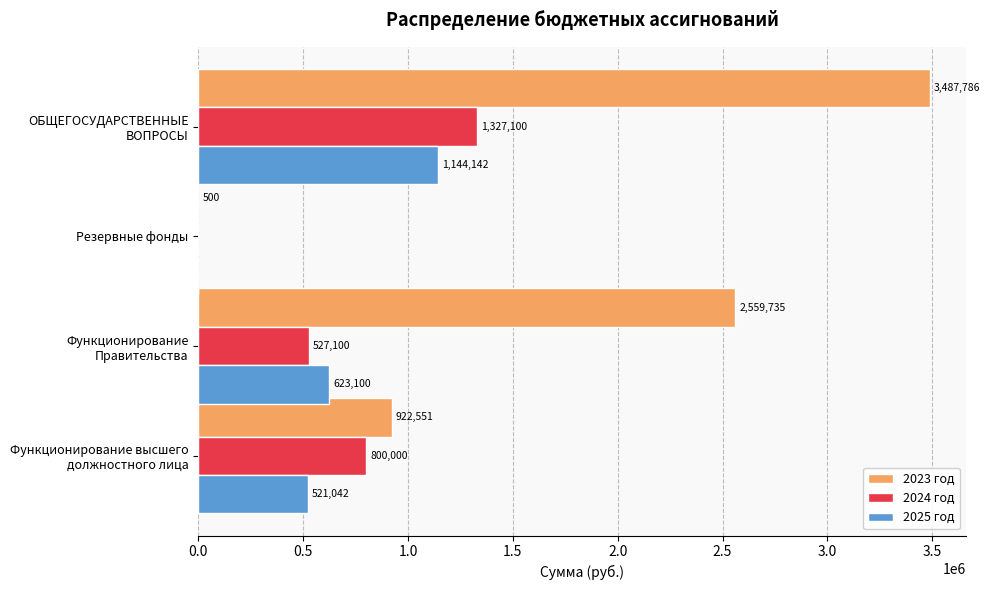

Count the number of categories in the chart.

4